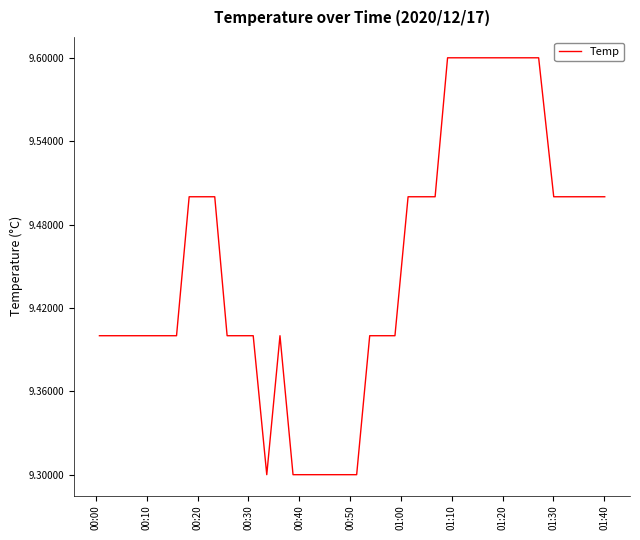

What is the difference between the maximum and minimum values?

0.3